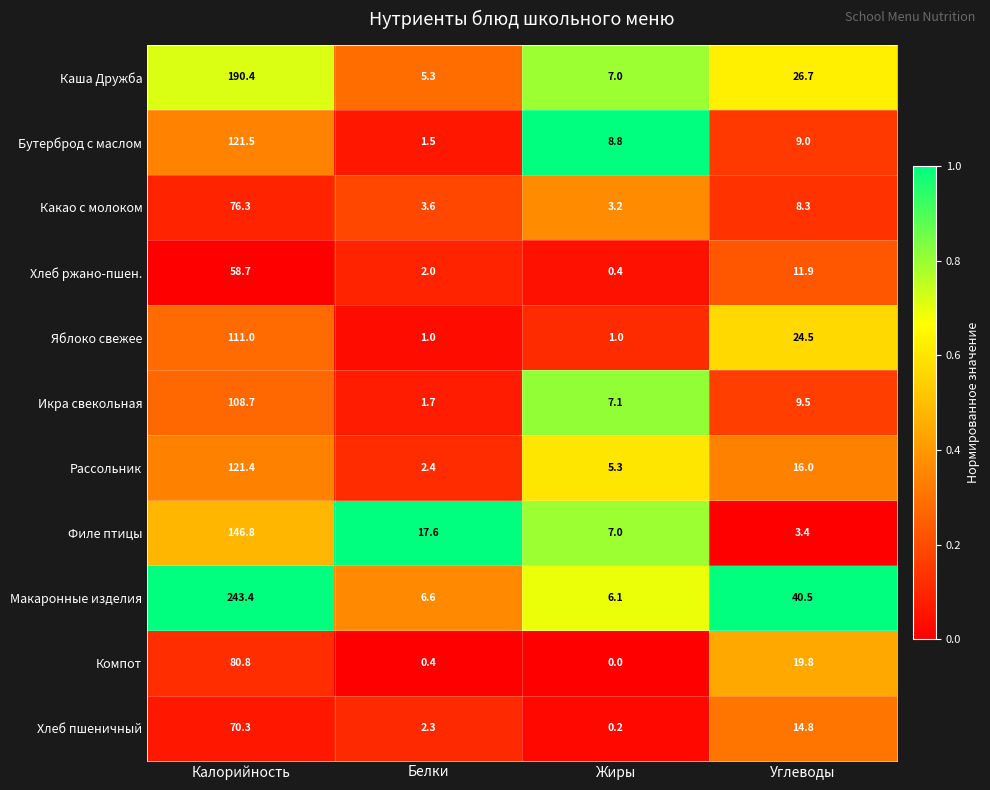

Is it true that Каша Дружба equals 26.7 at Углеводы?

True